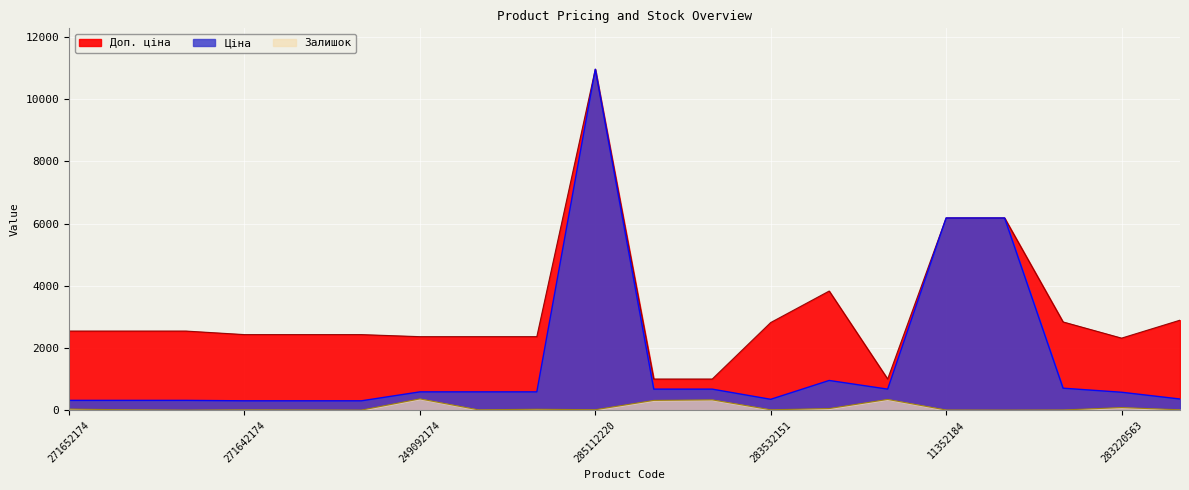

At which label does Залишок reach its peak?

249092174